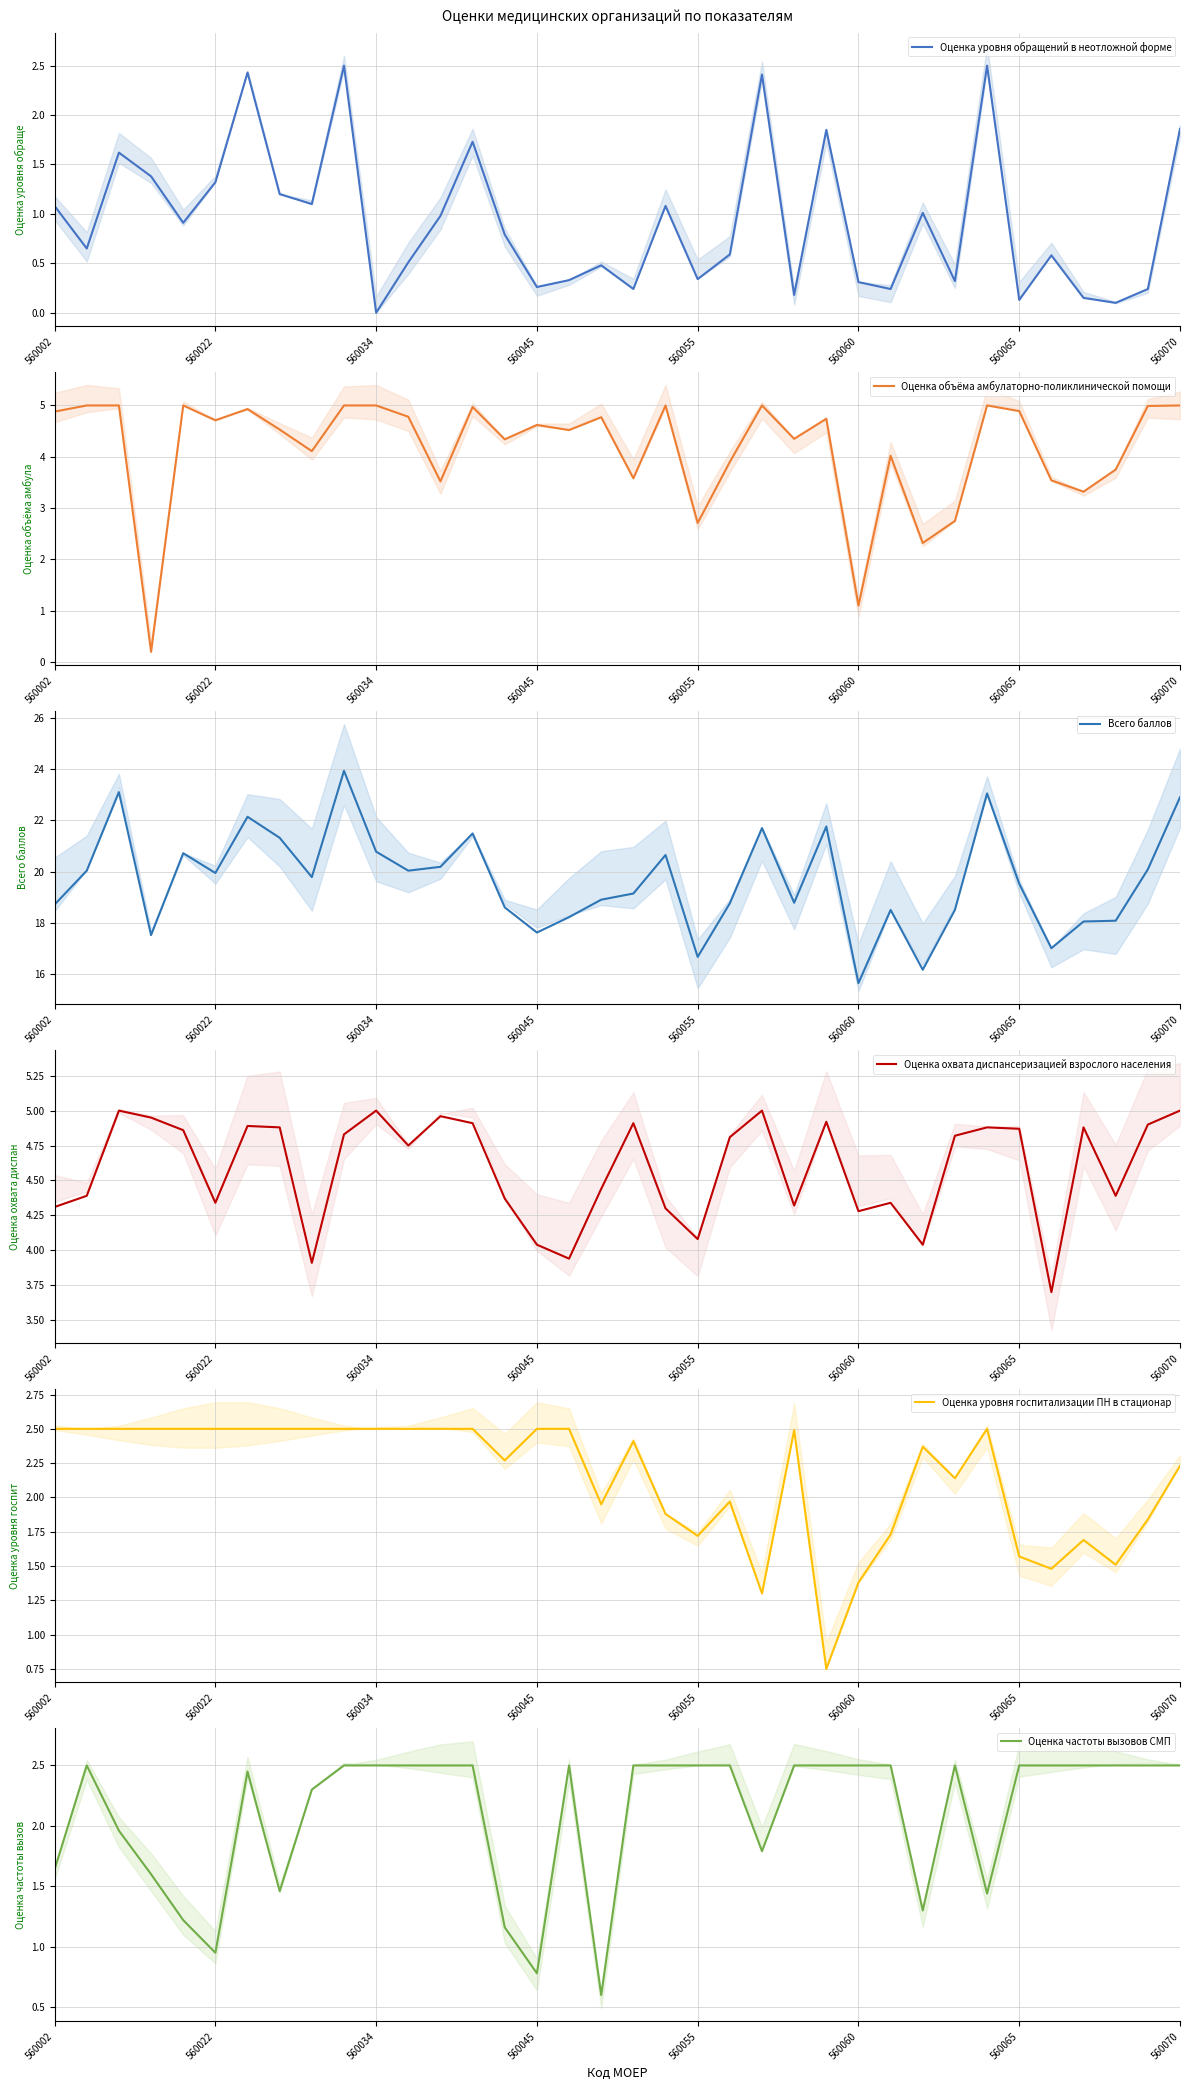

At which label does Оценка уровня обращений в неотложной форме reach its minimum?

560034